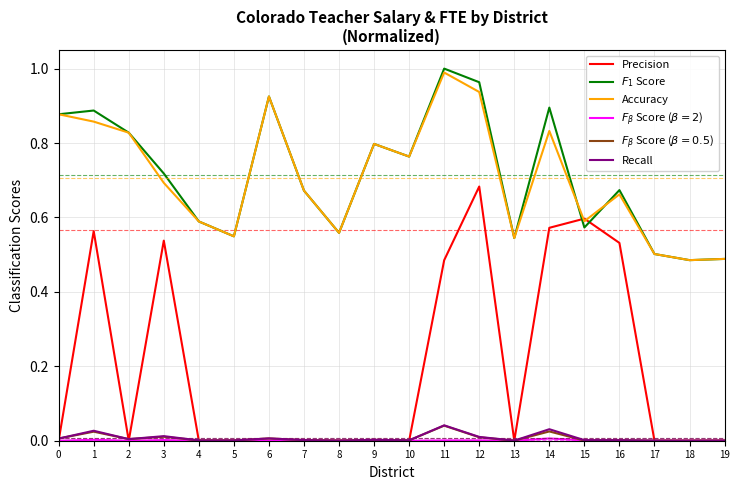

Which series has the largest range (max minus min)?

Precision